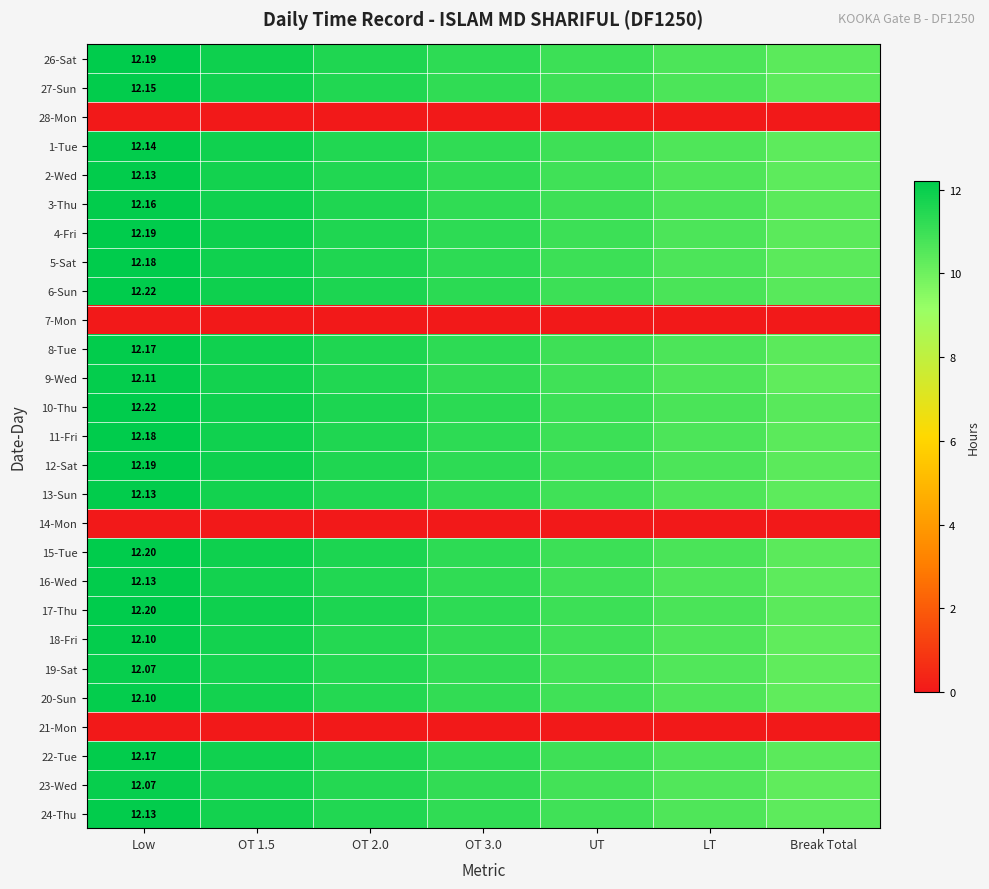

Which has a higher value, LT or Low?

Low